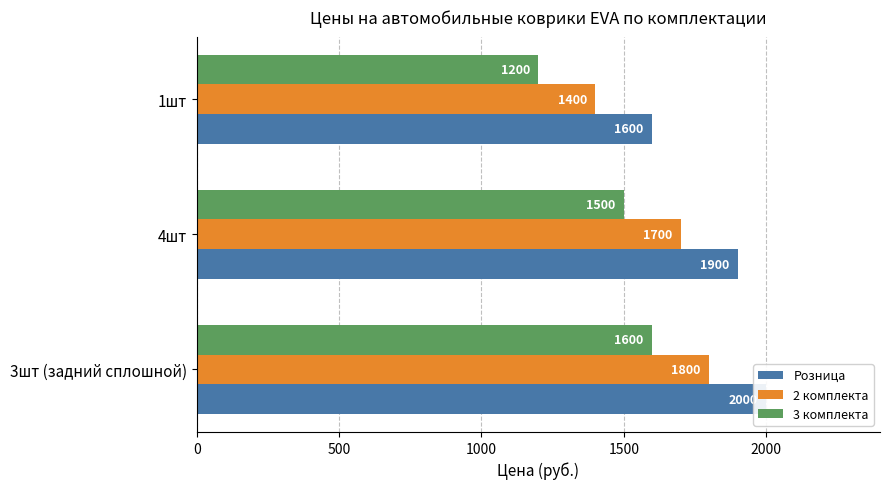

What is the difference between the maximum and minimum values in the 2 комплекта series?

400